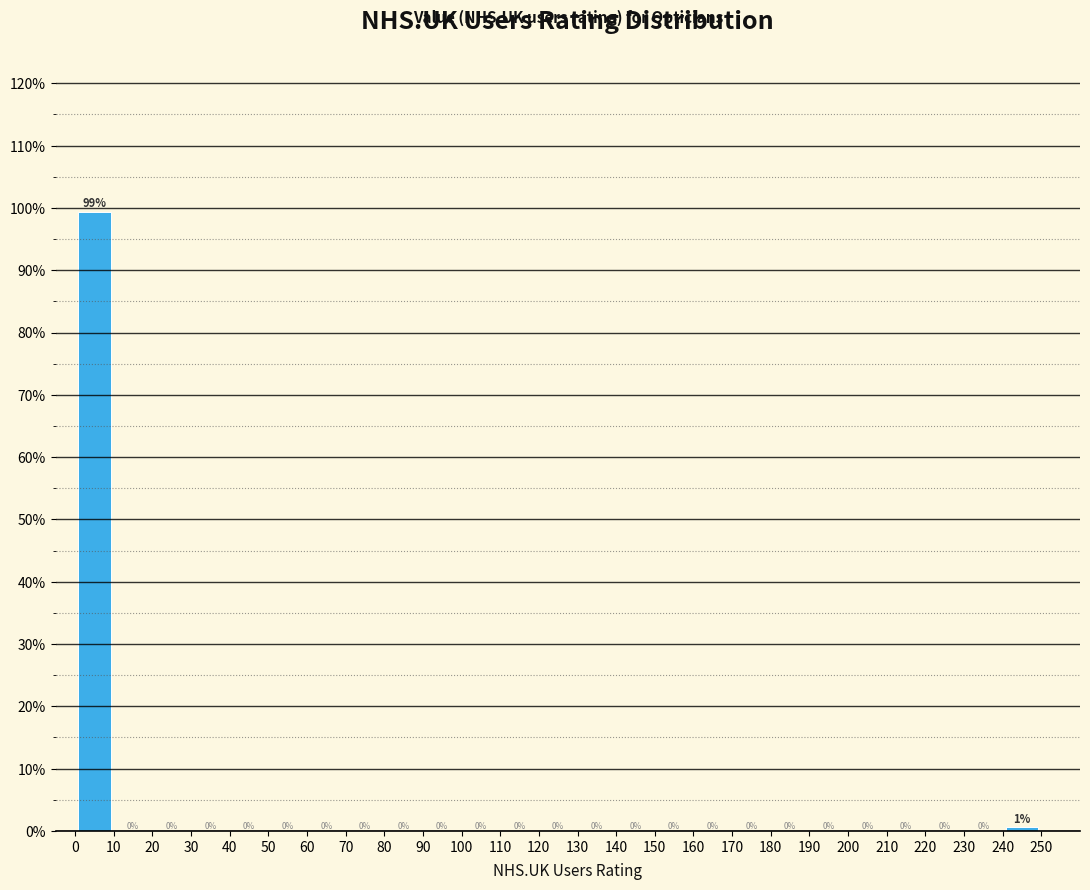

Which range on the x-axis has the tallest bar?

0 to 10